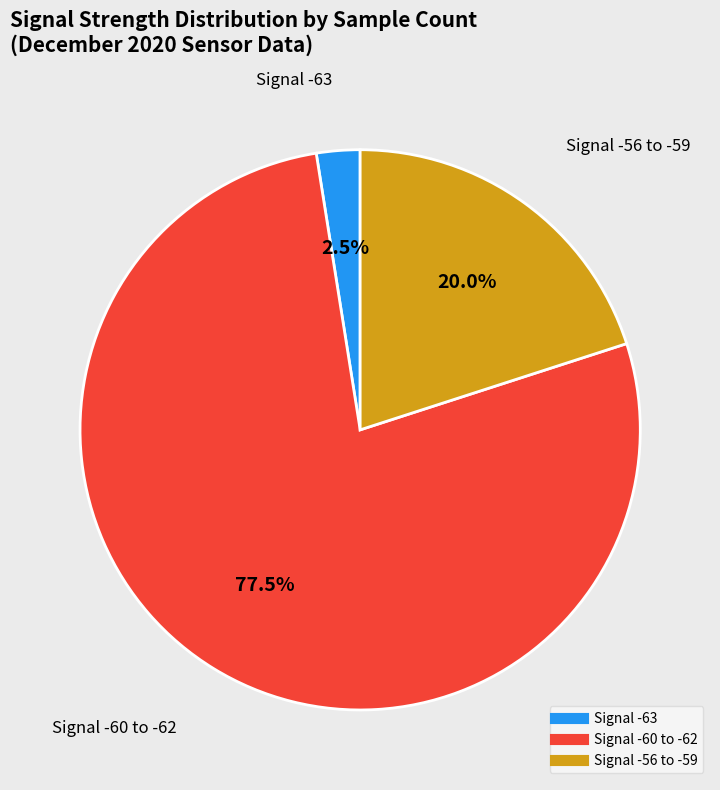

Is there any slice that represents more than half of the pie?

Yes